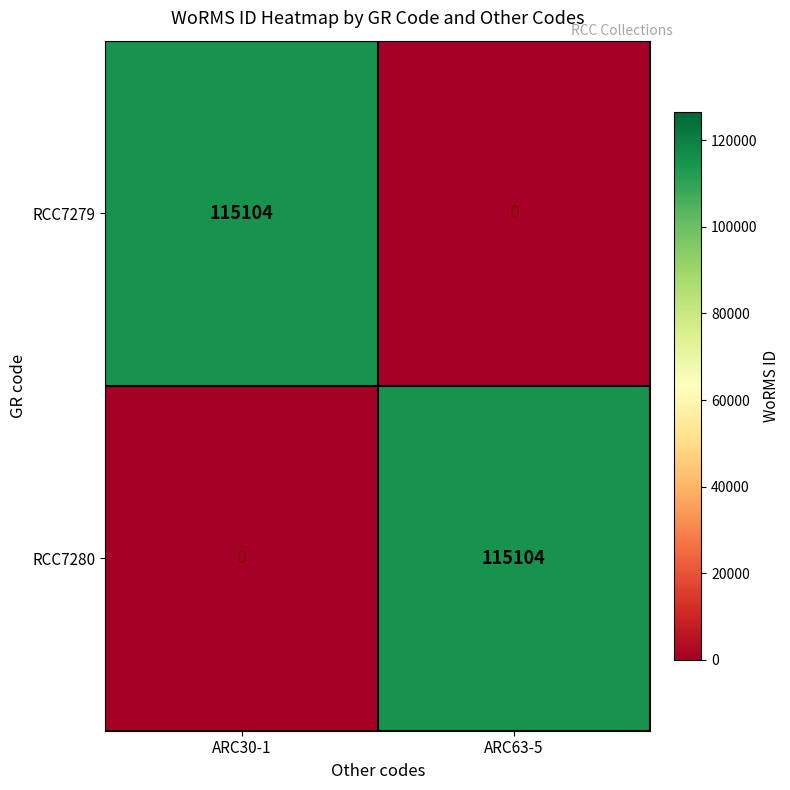

What is the difference between the maximum and minimum values in the RCC7279 series?

115104